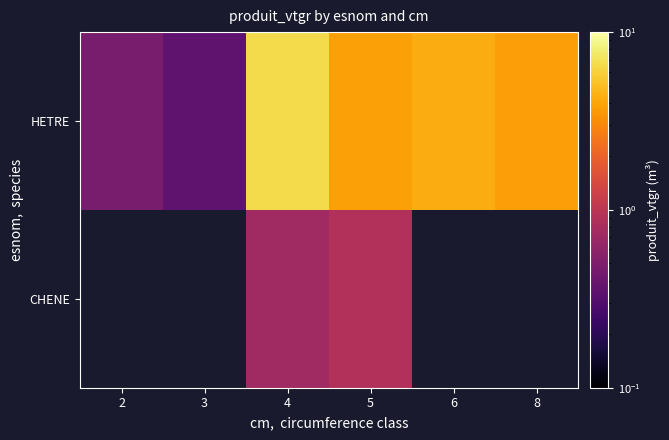

How many positive values does the CHENE series have?

2